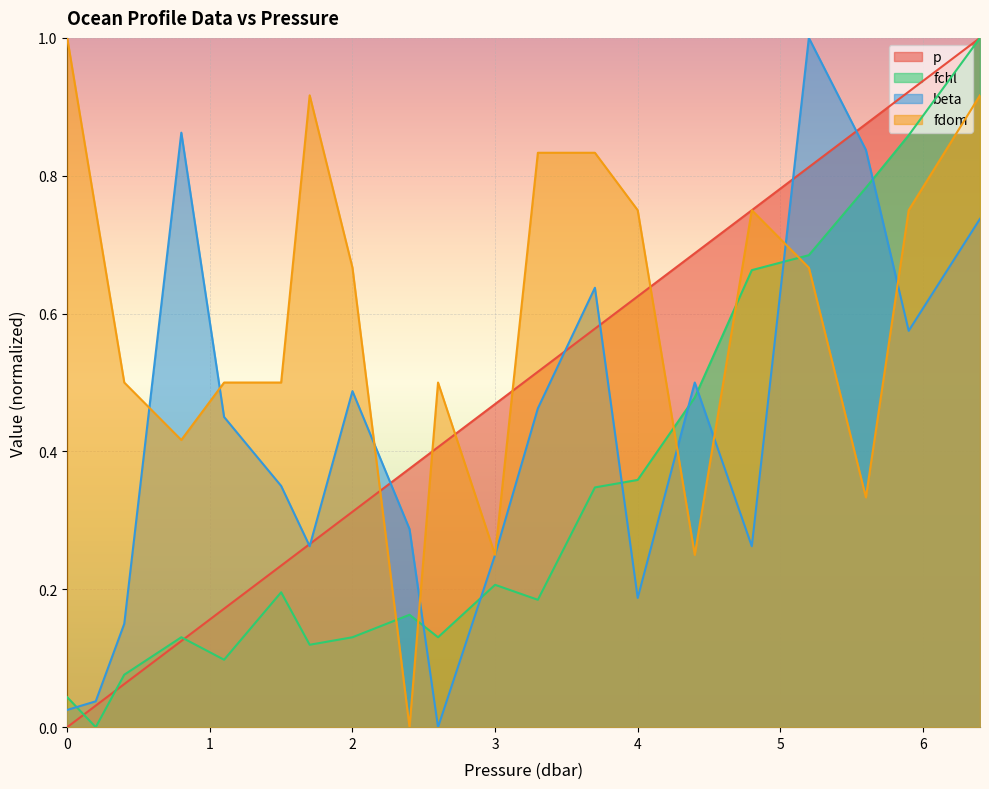

What is the sum of the p values at 1.1 and 2.0?

0.5